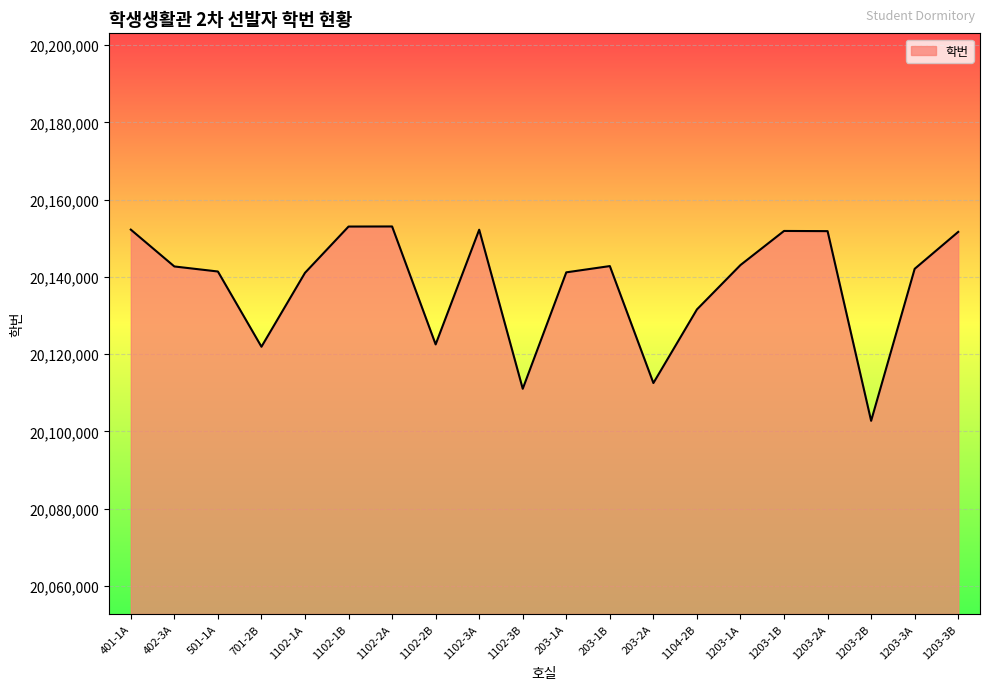

At which label is the value closest to 20127893?

1104-2B